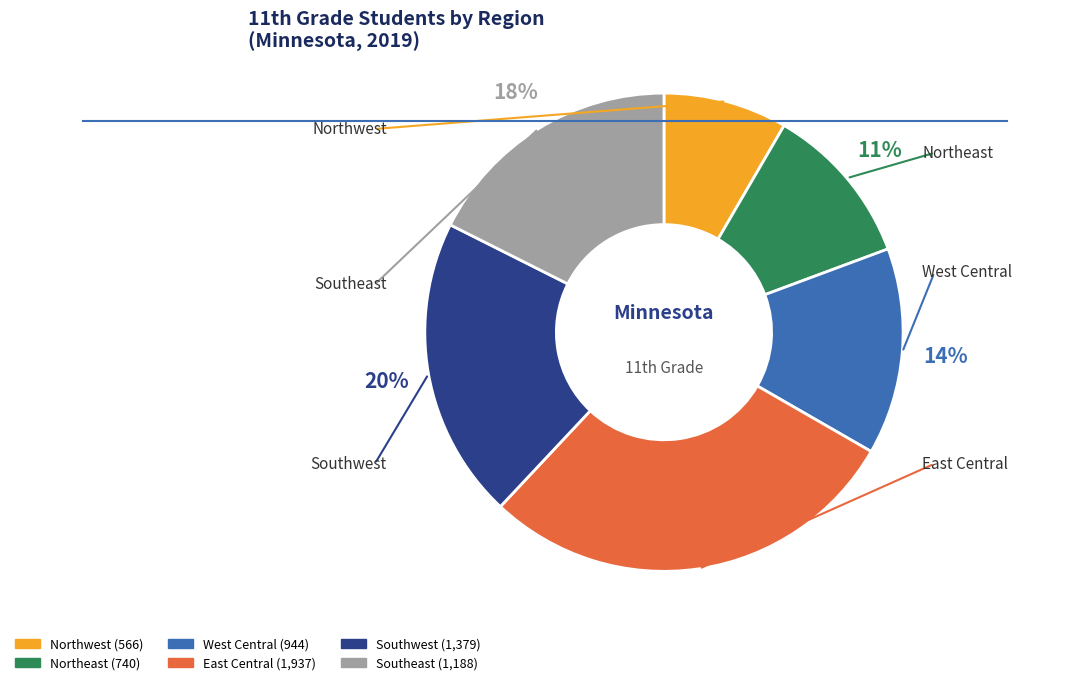

Combined, do Northwest and Southwest account for over 50%?

No